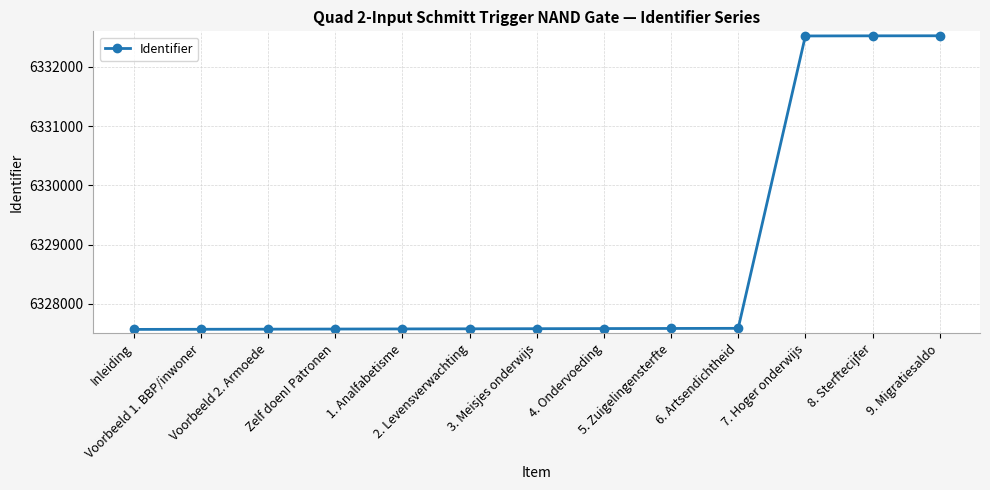

What is the difference between the maximum and minimum values?

4957